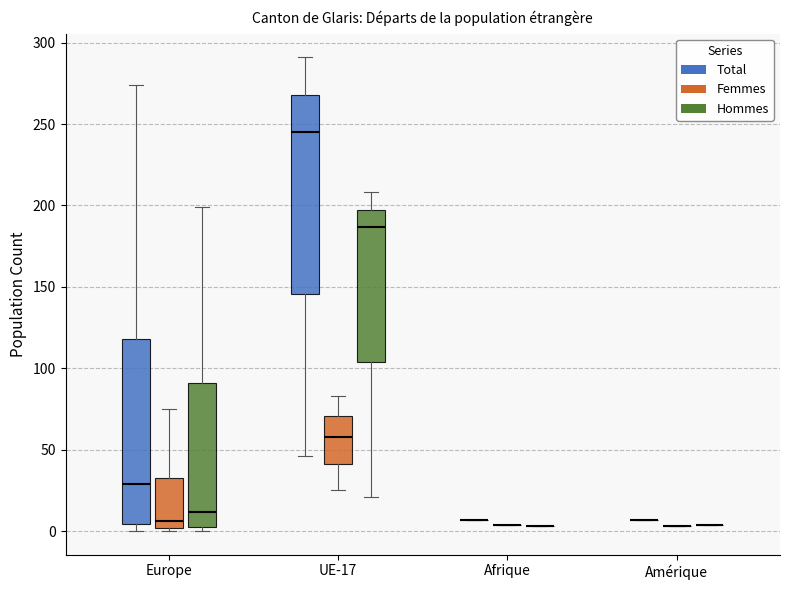

Where does the upper whisker of the box for Europe (Hommes) end on the y-axis? The values are not printed on the chart, so give them approximately, as read against the axis.

200